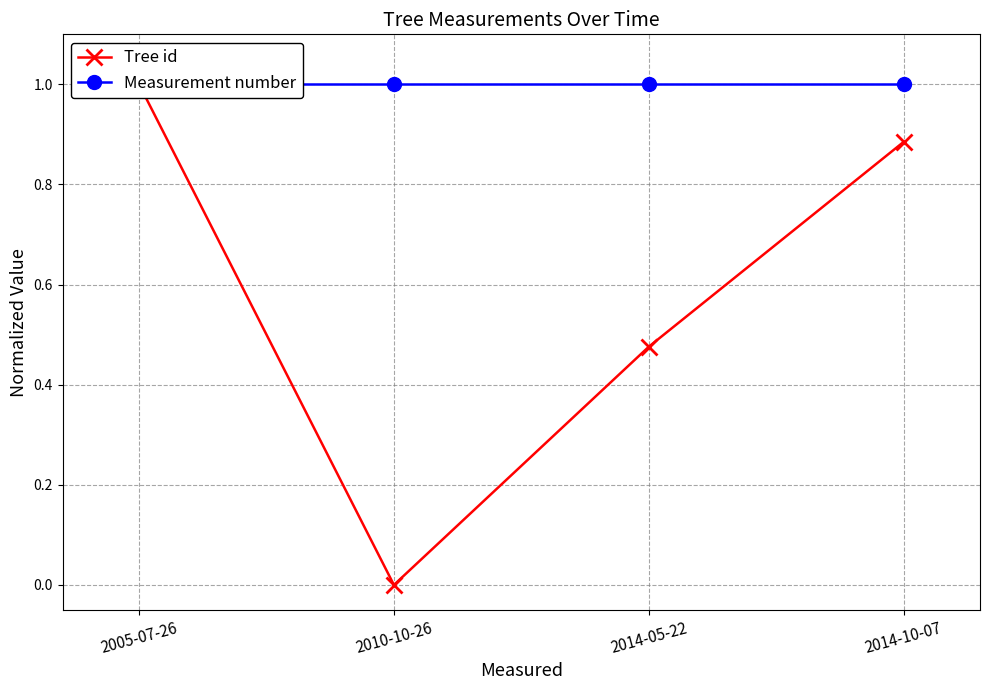

The Tree id series shows 0.2 at 2014-05-22. True or false?

False